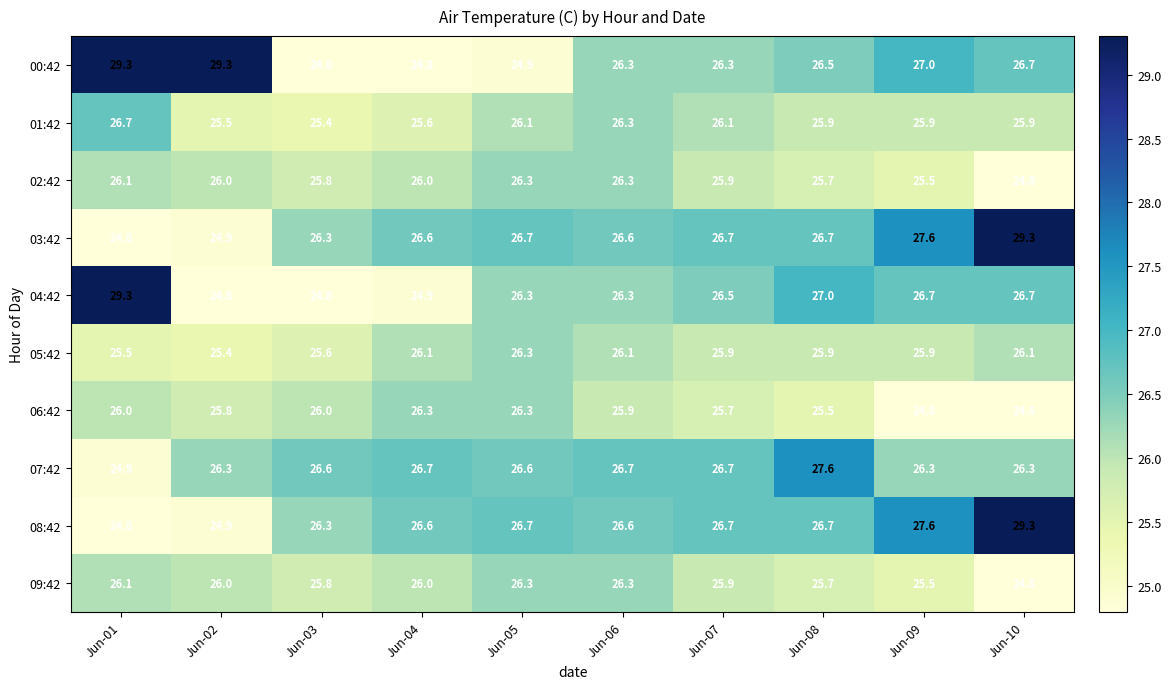

Between Jun-07 and Jun-08, which is larger?

Jun-08